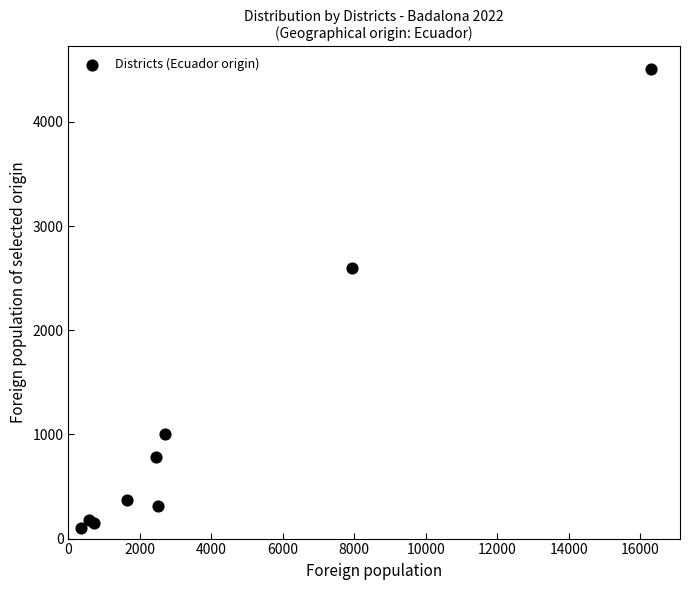

What Y value in the scatter plot is closest to 2305?

2596